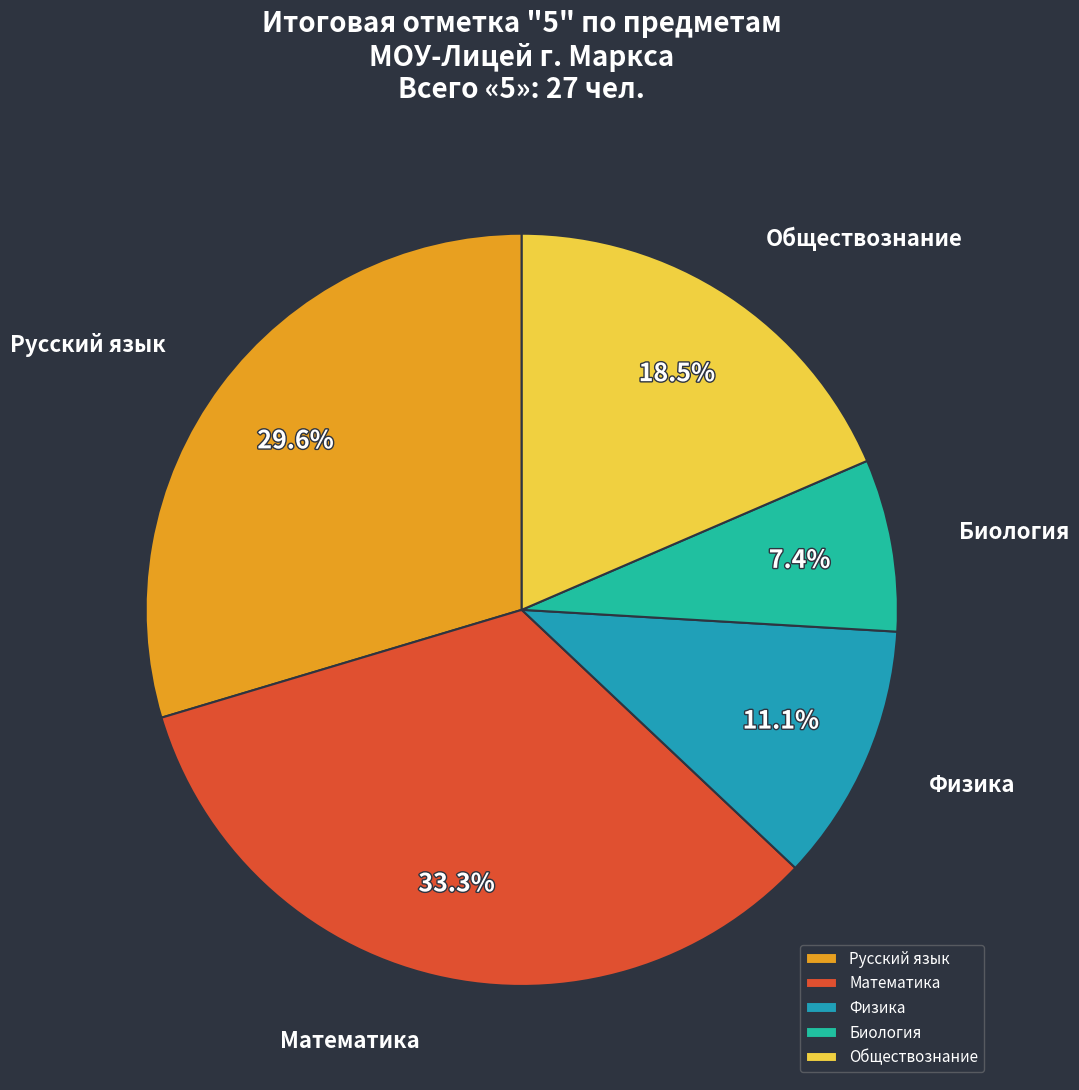

Is there any slice that represents more than half of the pie?

No